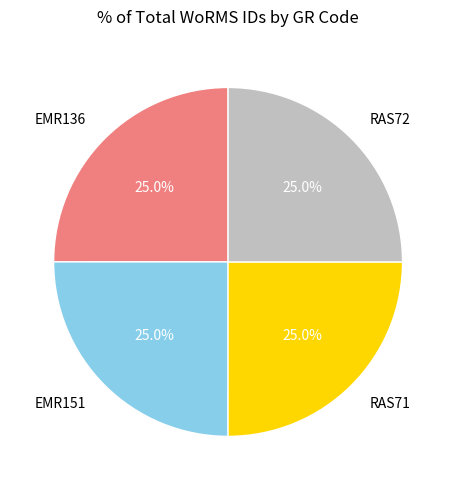

What is the ratio of the value at EMR151 to the value at RAS72?

1.0